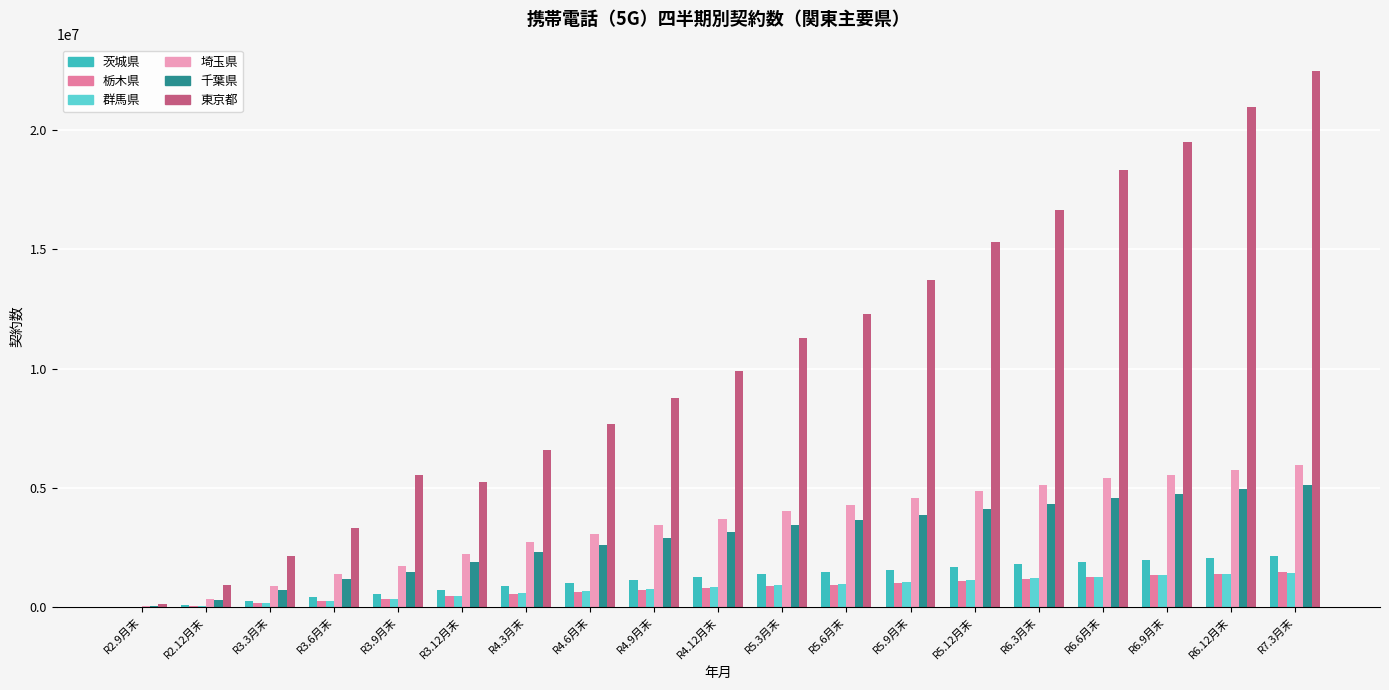

What is the sum of all 埼玉県 values?

65209446